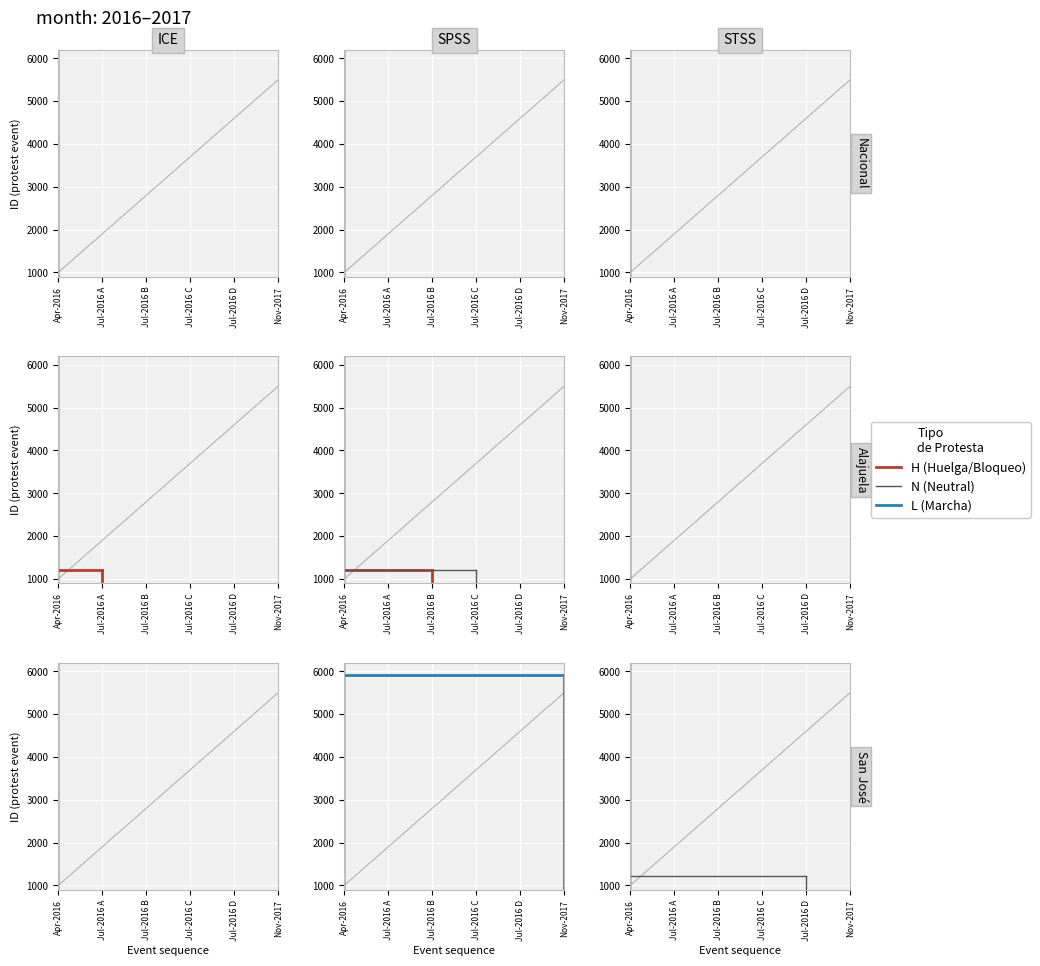

What is the value of the H point at the 2nd from the left?

1208